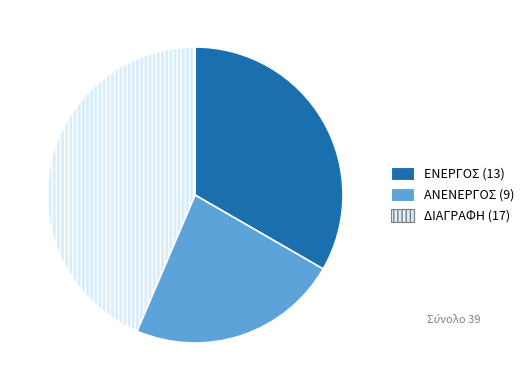

Which has a higher value, ΕΝΕΡΓΟΣ or ΑΝΕΝΕΡΓΟΣ?

ΕΝΕΡΓΟΣ